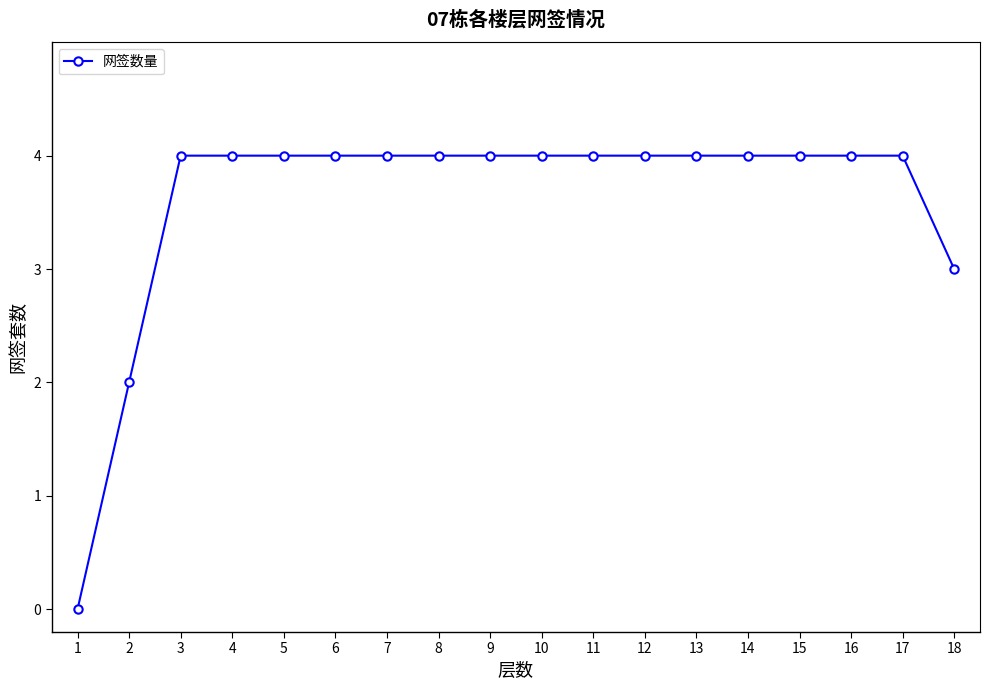

Approximately how many times larger is the value at 17 compared to 8?

1.0